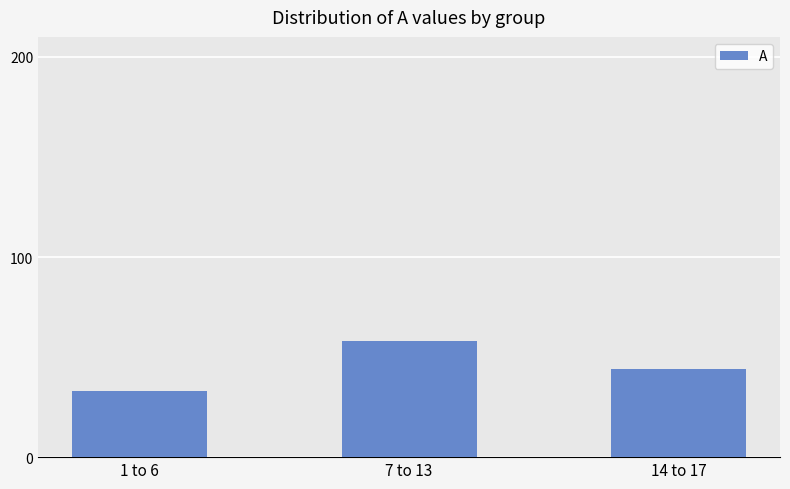

Between 1 to 6 and 14 to 17, which is larger?

14 to 17